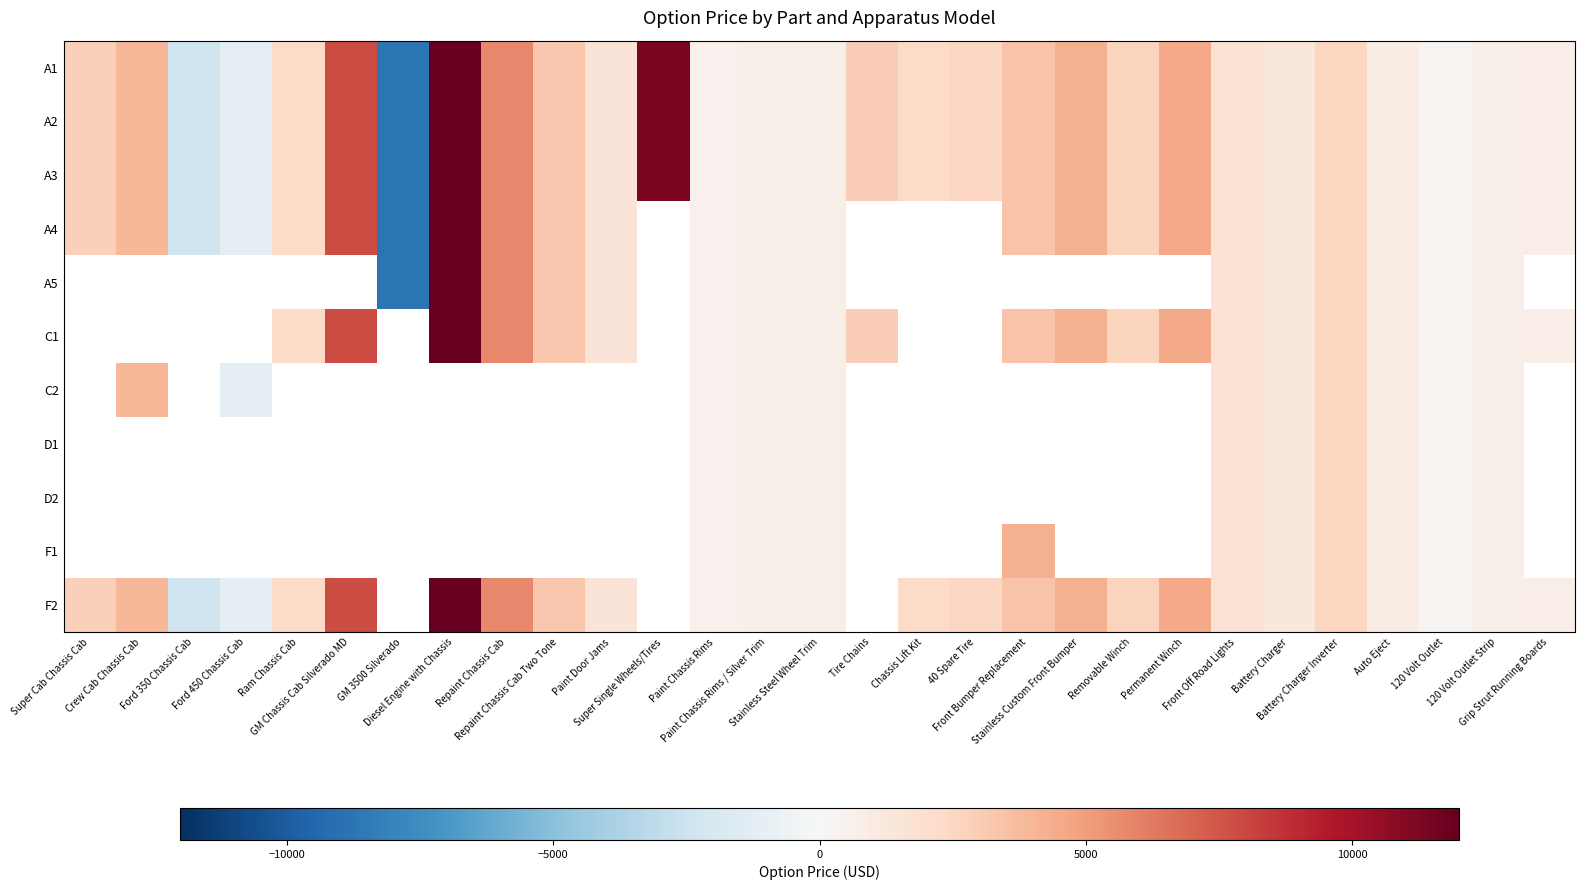

At how many categories does at least one series exceed -2902?

28